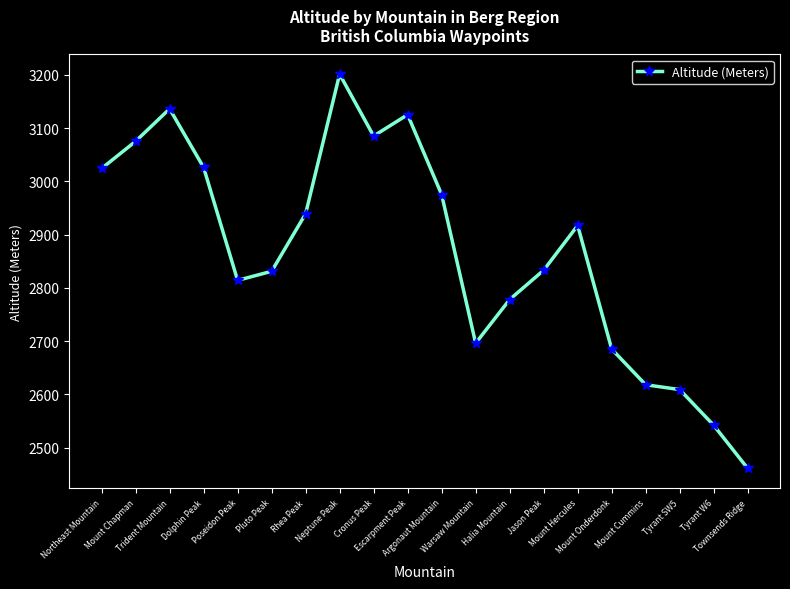

What is the sum of the values at Townsends Ridge and Northeast Mountain?

5485